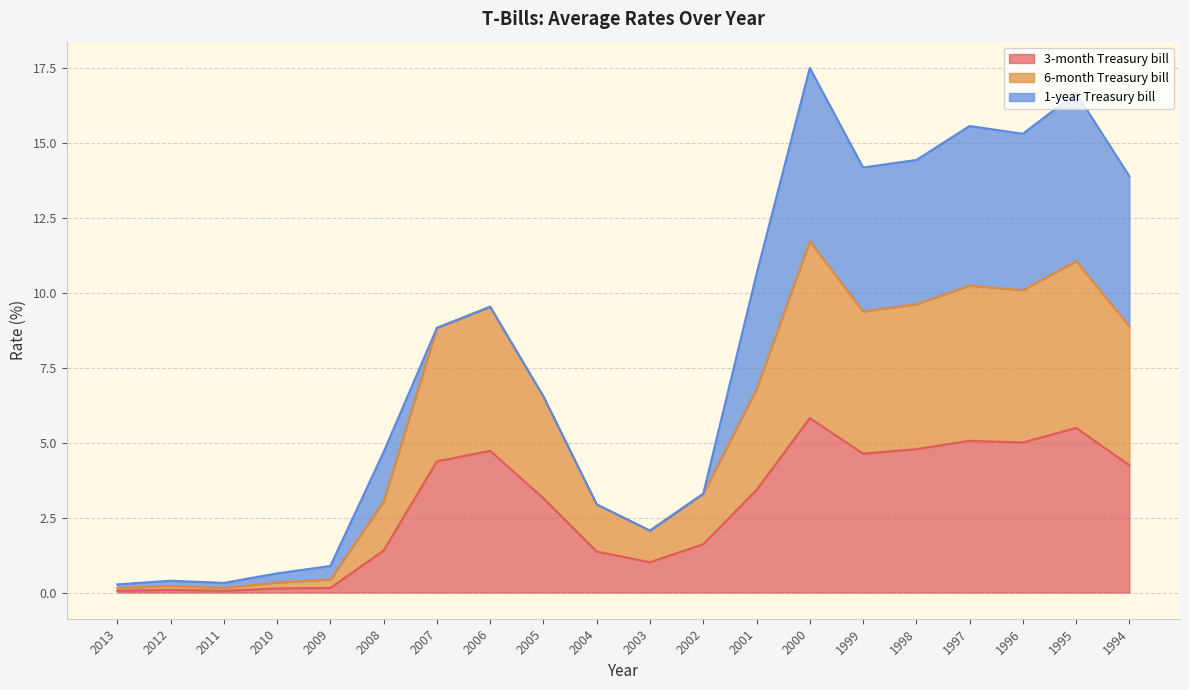

The value of 3-month Treasury bill at 2000 is 3.8. True or false?

False